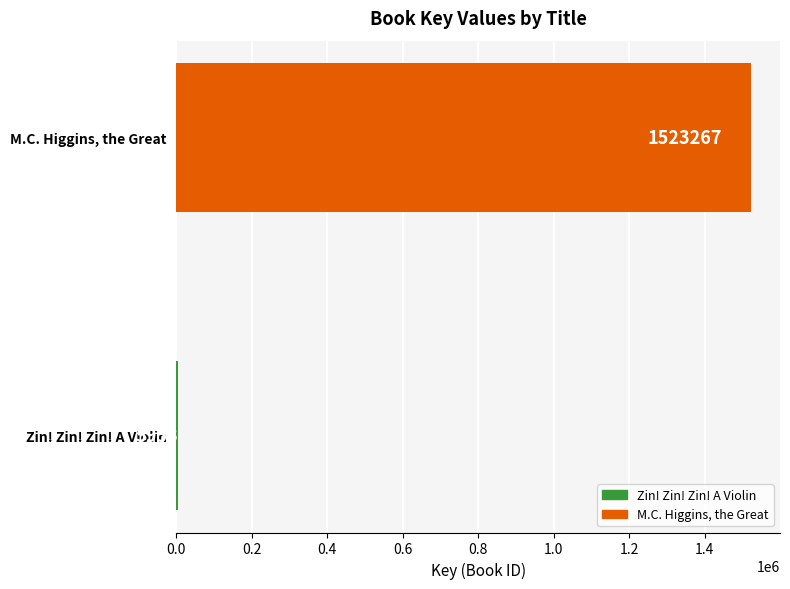

List the labels in order of value, smallest first.

Zin! Zin! Zin! A Violin, M.C. Higgins, the Great